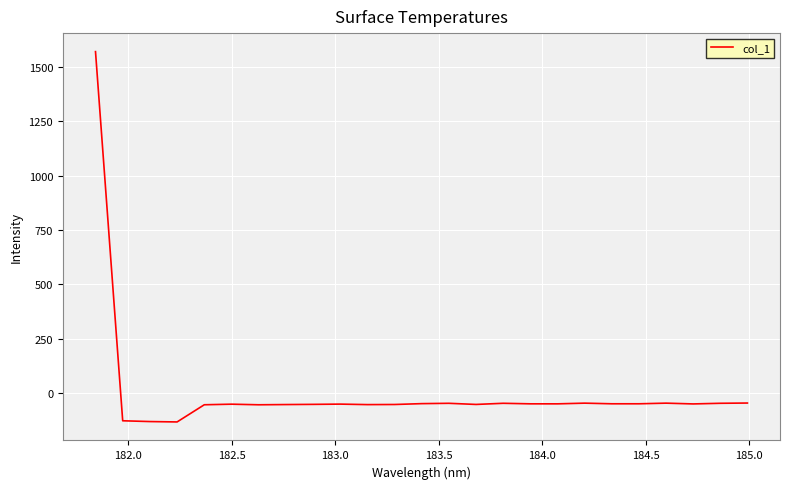

What is the greatest value displayed?

1571.5